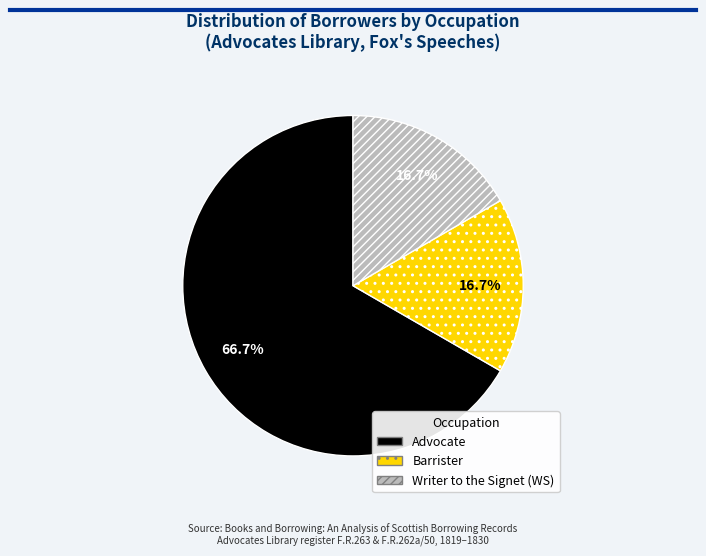

Does any single category account for the majority?

Yes